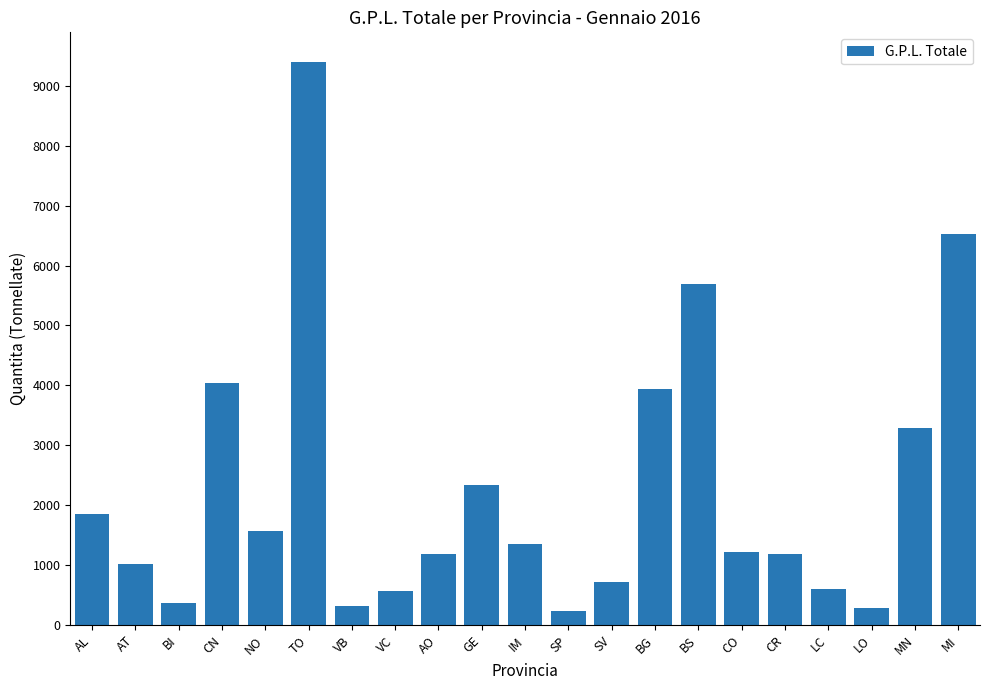

What is the sum of the values at AO and IM?

2534